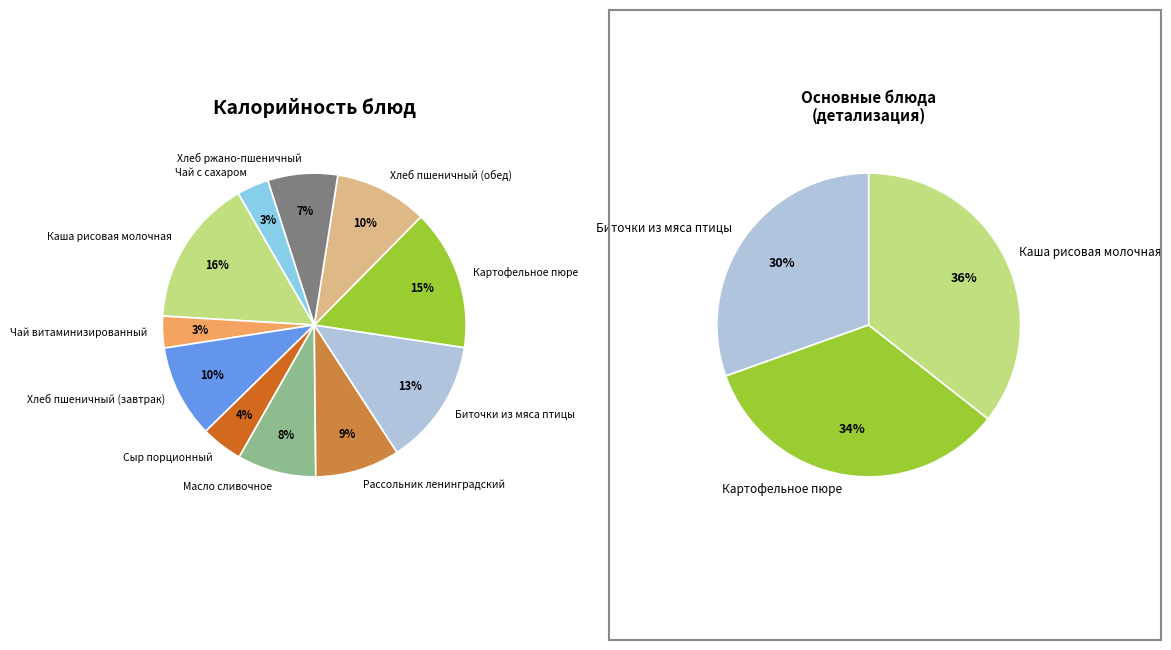

What percentage is the Сыр порционный slice, to the nearest percent?

4%